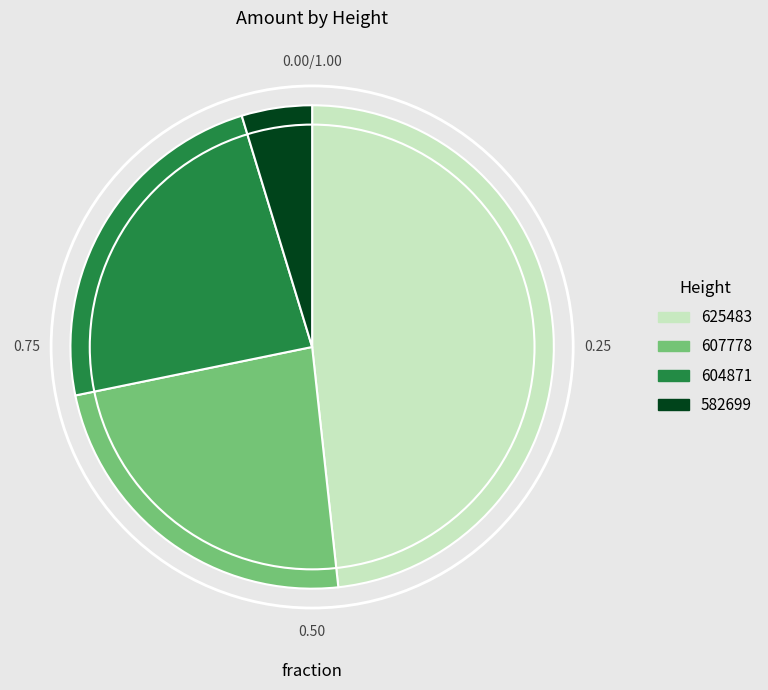

Is 582699 the majority of the pie?

No